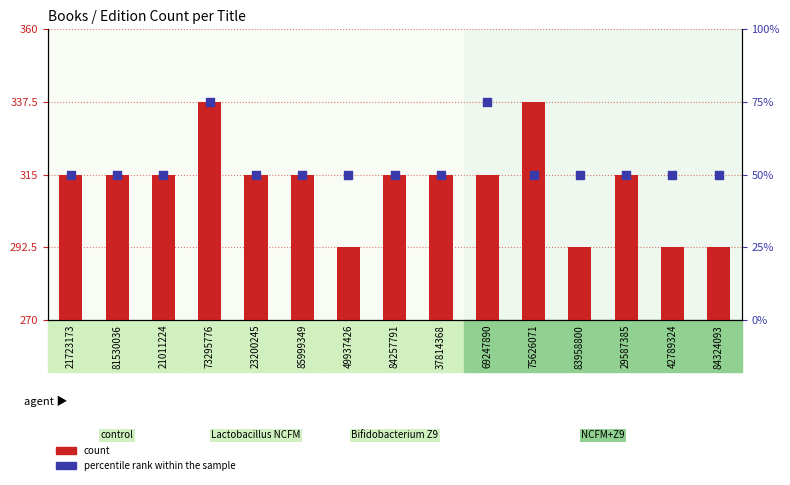

At how many categories does at least one series exceed 59?

2